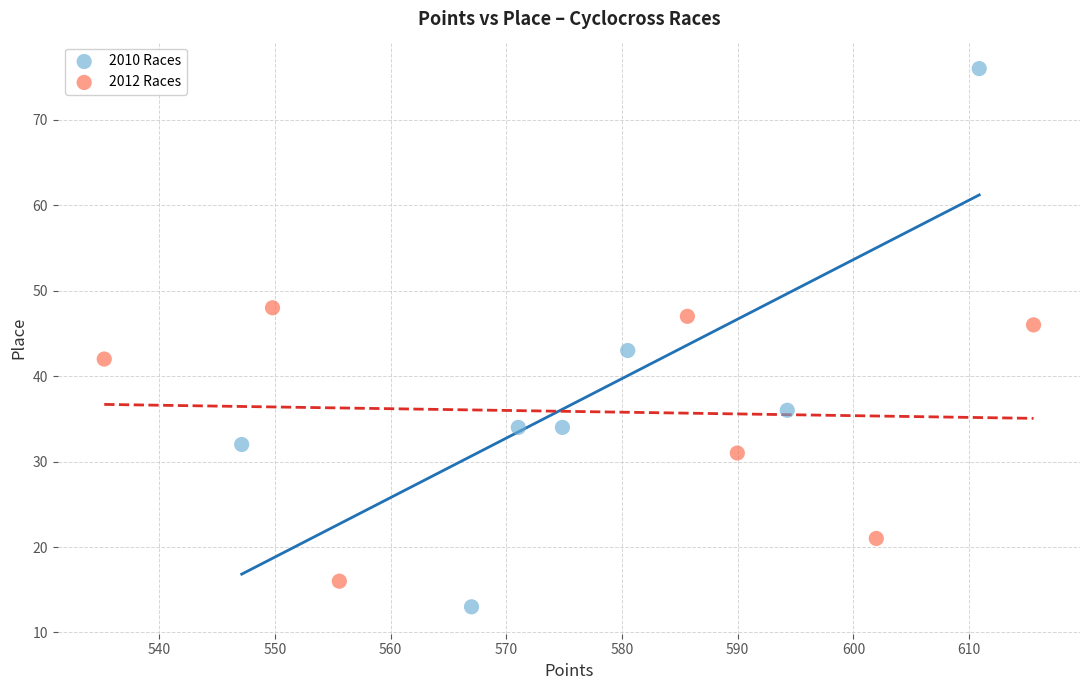

Which series contains the highest Y value?

2010 Races